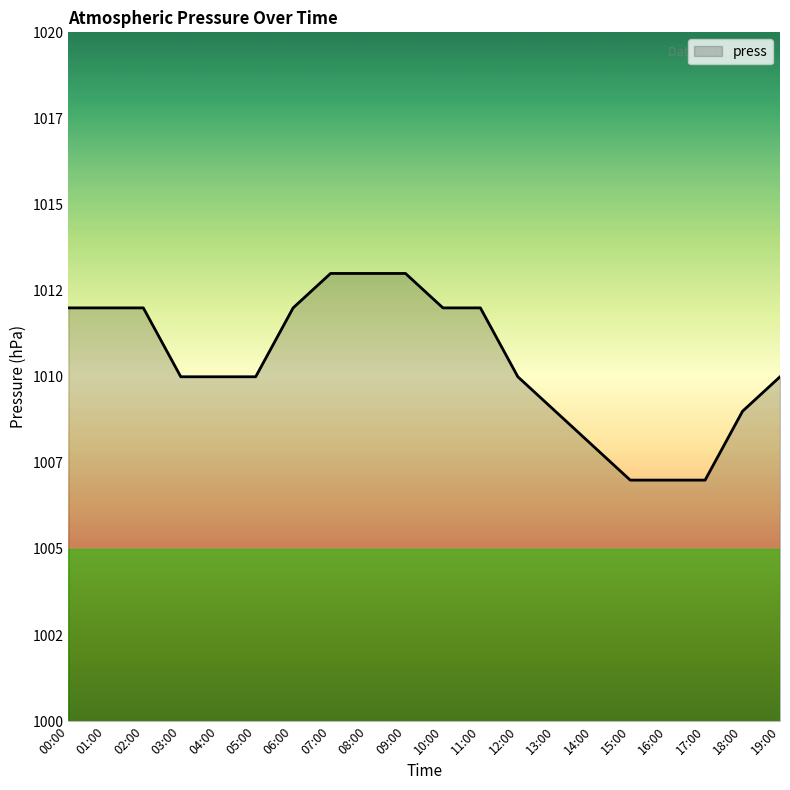

Where is the data nearest to the value 1010?

03:00